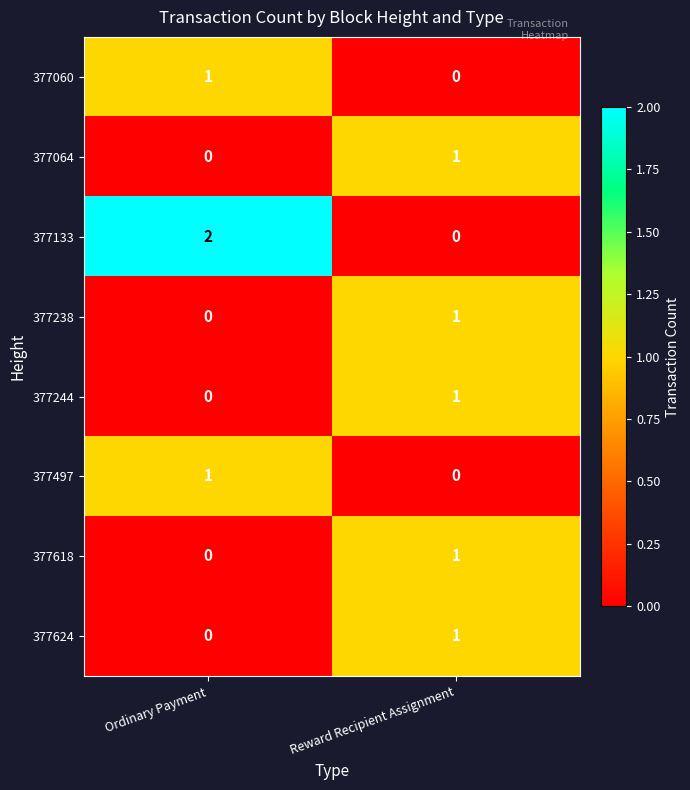

What is the total value across all series at Reward Recipient Assignment?

5